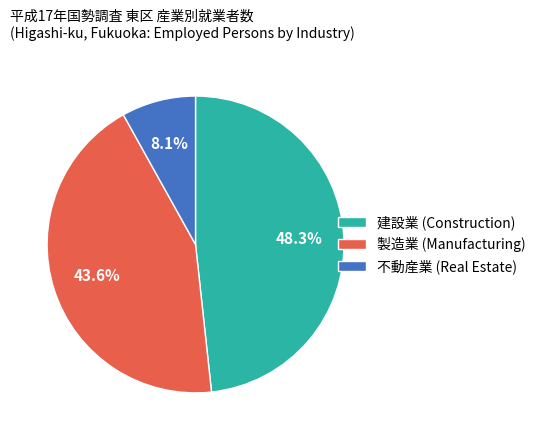

Which has a higher value, 建設業 (Construction) or 製造業 (Manufacturing)?

建設業 (Construction)